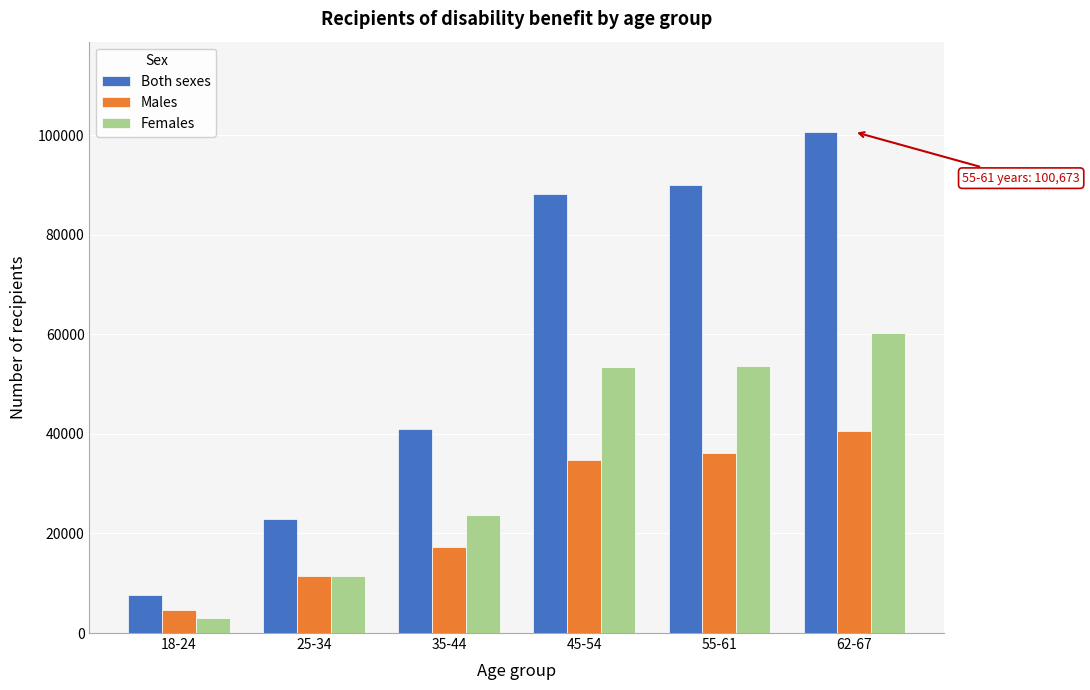

What is the total value across all series at 62-67?

201346